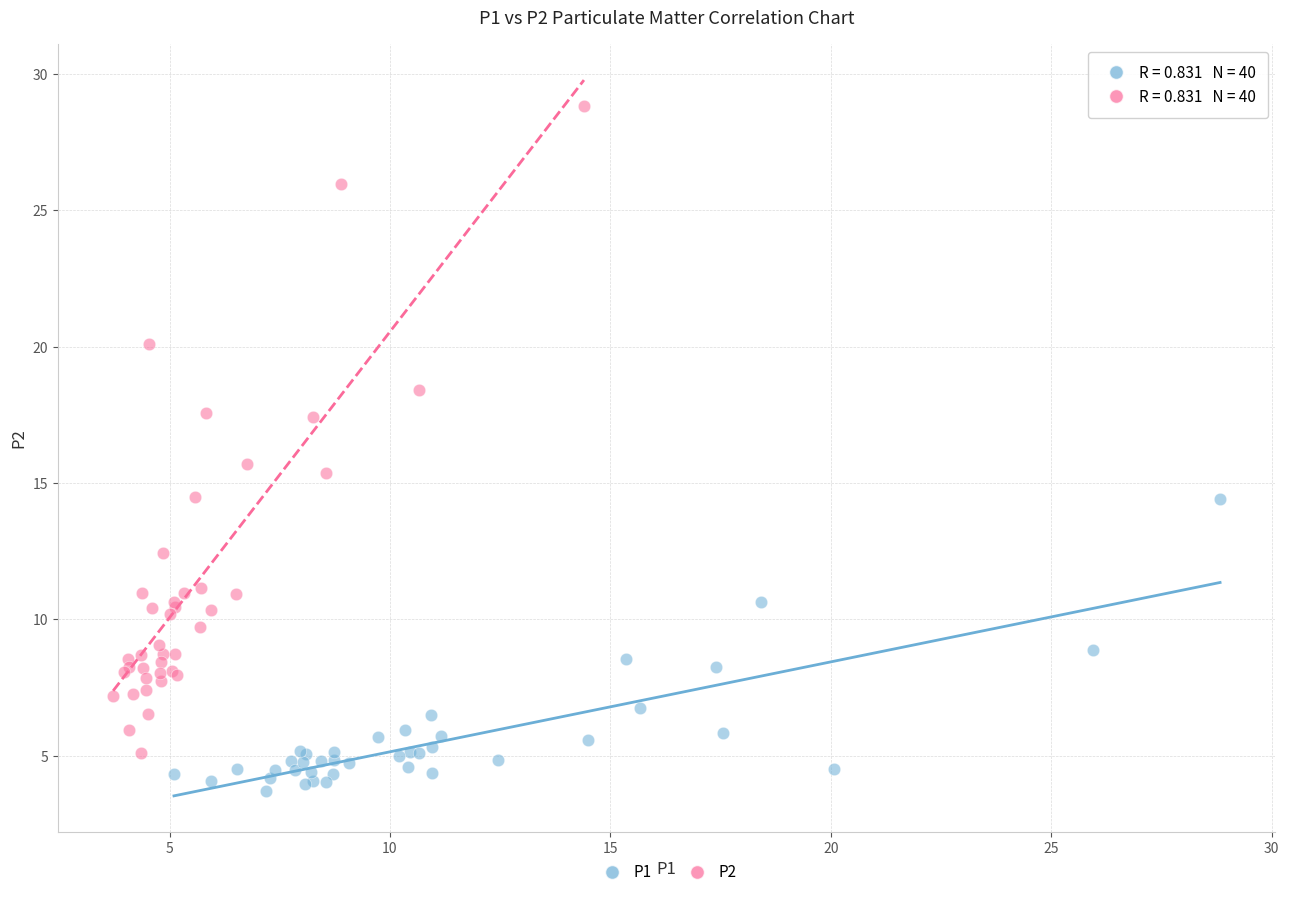

Which series contains the lowest Y value?

P1